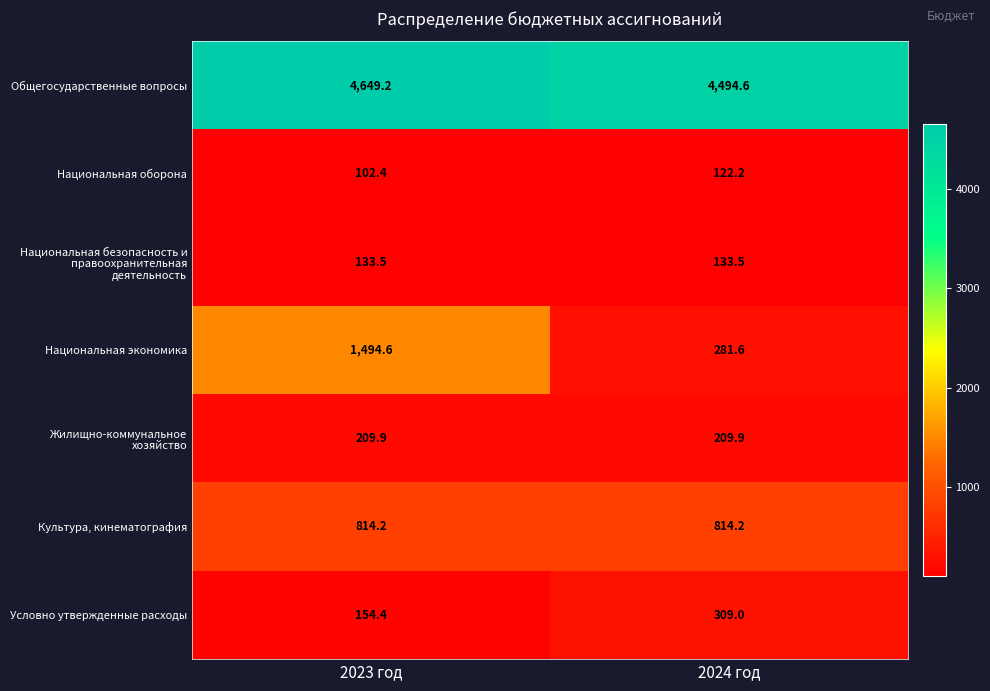

What is the maximum value shown in the chart?

4649.2